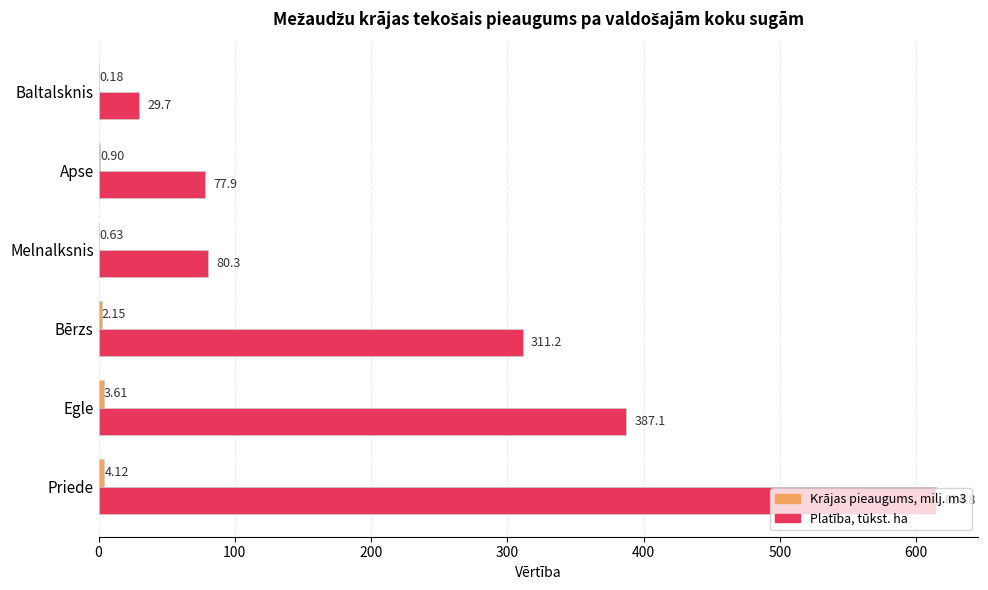

What is the total value across all series at Egle?

390.7